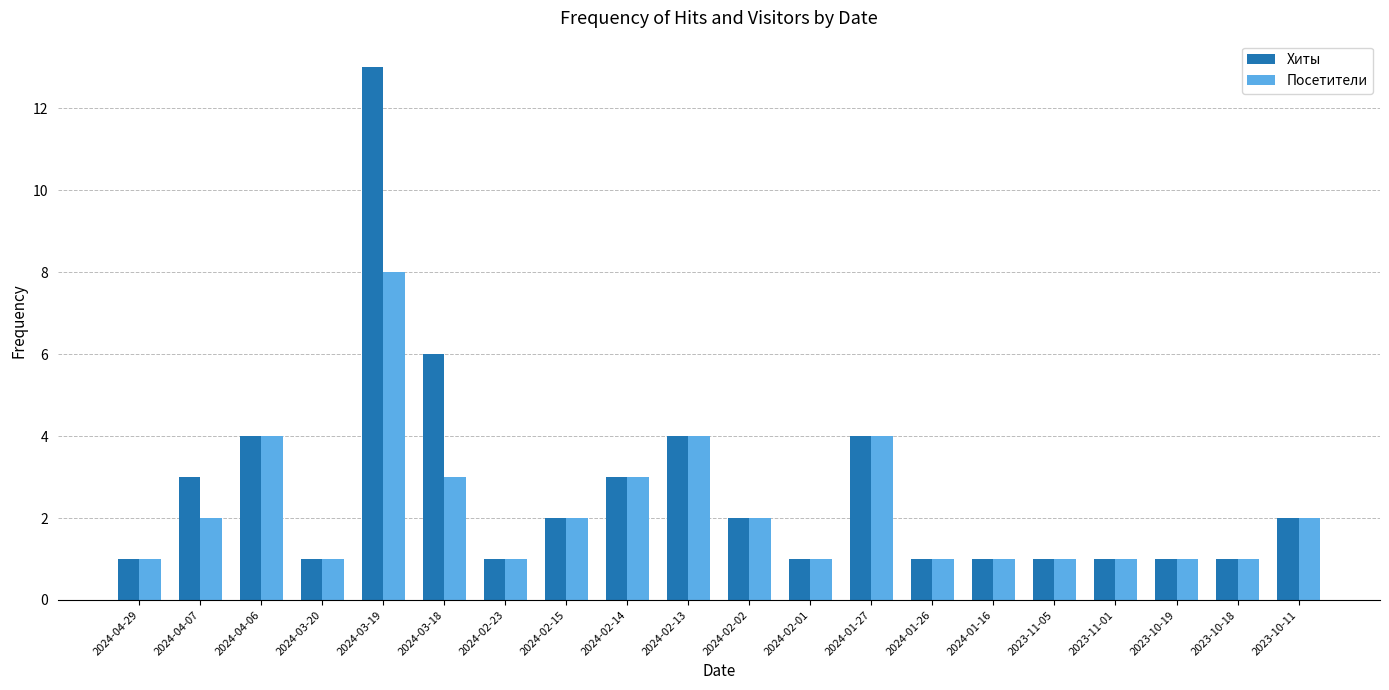

Reading left to right, transcribe all the data shown in this chart.

Хиты: 2024-04-29=1	2024-04-07=3	2024-04-06=4	2024-03-20=1	2024-03-19=13	2024-03-18=6	2024-02-23=1	2024-02-15=2	2024-02-14=3	2024-02-13=4	2024-02-02=2	2024-02-01=1	2024-01-27=4	2024-01-26=1	2024-01-16=1	2023-11-05=1	2023-11-01=1	2023-10-19=1	2023-10-18=1	2023-10-11=2
Посетители: 2024-04-29=1	2024-04-07=2	2024-04-06=4	2024-03-20=1	2024-03-19=8	2024-03-18=3	2024-02-23=1	2024-02-15=2	2024-02-14=3	2024-02-13=4	2024-02-02=2	2024-02-01=1	2024-01-27=4	2024-01-26=1	2024-01-16=1	2023-11-05=1	2023-11-01=1	2023-10-19=1	2023-10-18=1	2023-10-11=2